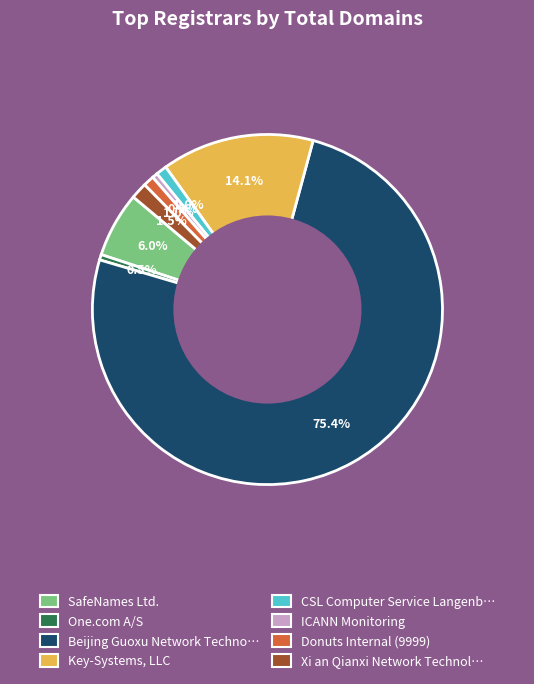

How many segments does this pie chart have?

8